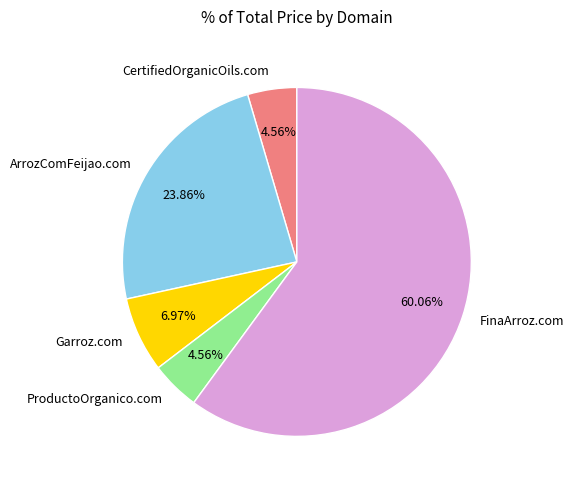

Which category has the biggest portion of the pie?

FinaArroz.com